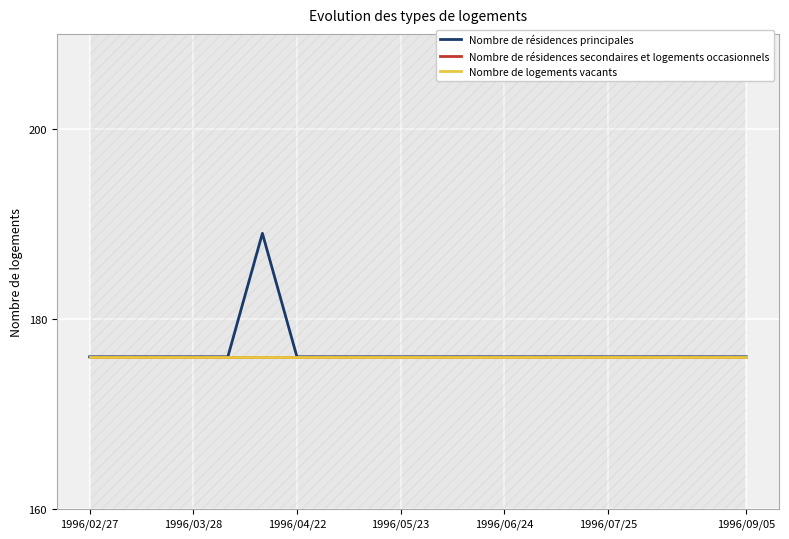

What is the sum of all Nombre de logements vacants values?

3520